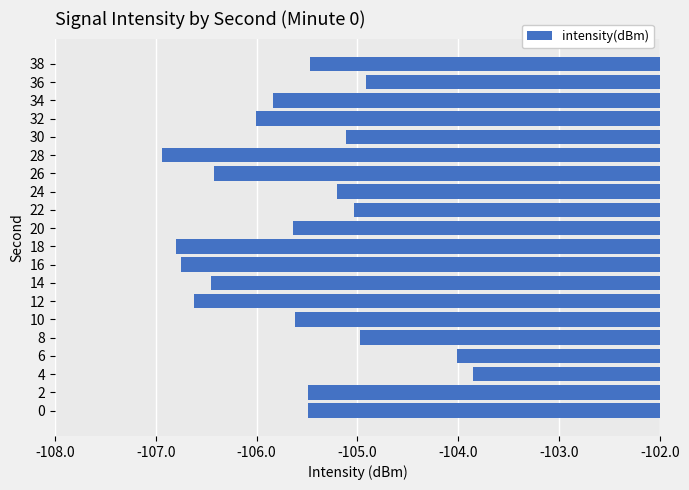

What is the minimum value shown in the chart?

-106.9